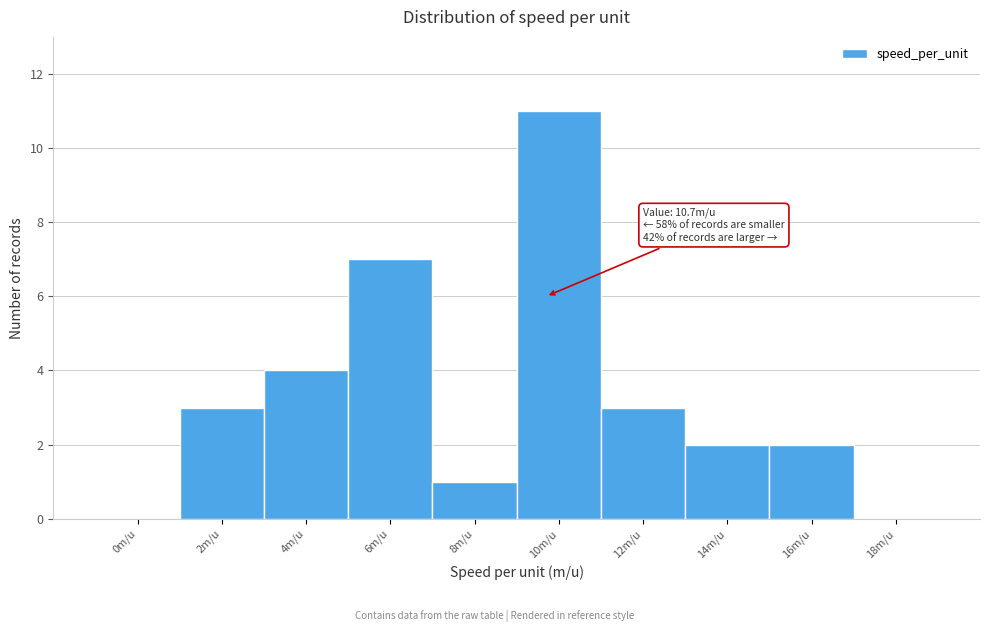

Reading right to left, what are all the values shown in this chart?

18m/u=0	16m/u=2	14m/u=2	12m/u=3	10m/u=11	8m/u=1	6m/u=7	4m/u=4	2m/u=3	0m/u=0